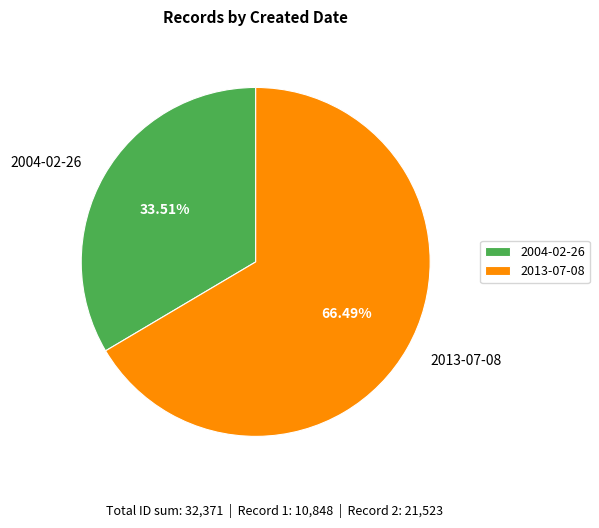

To the nearest percent, what percentage of the pie is 2004-02-26?

34%